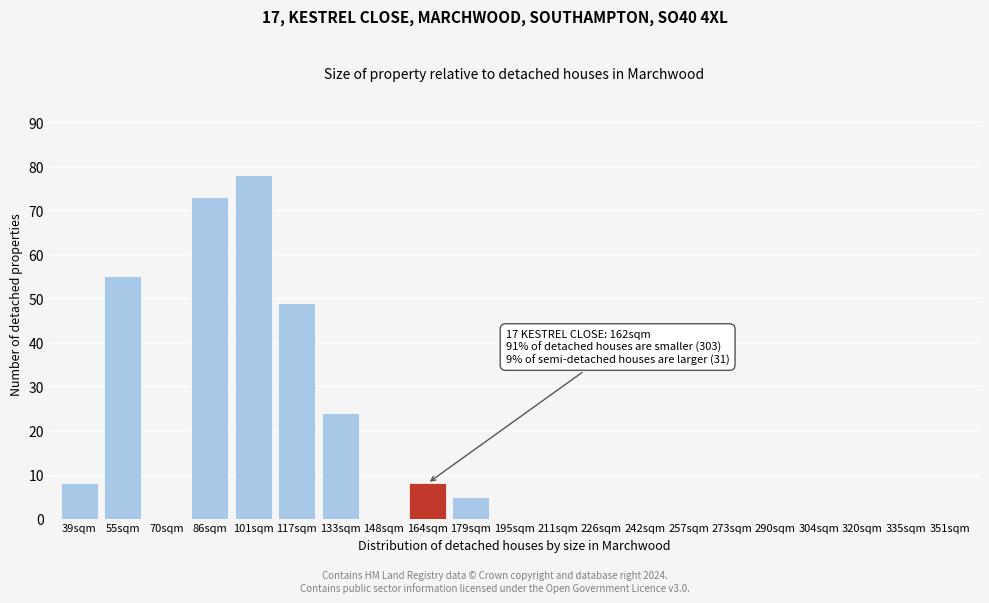

Reading left to right, list all the values displayed in this chart.

39sqm=8	55sqm=55	70sqm=0	86sqm=73	101sqm=78	117sqm=49	133sqm=24	148sqm=0	164sqm=8	179sqm=5	195sqm=0	211sqm=0	226sqm=0	242sqm=0	257sqm=0	273sqm=0	290sqm=0	304sqm=0	320sqm=0	335sqm=0	351sqm=0